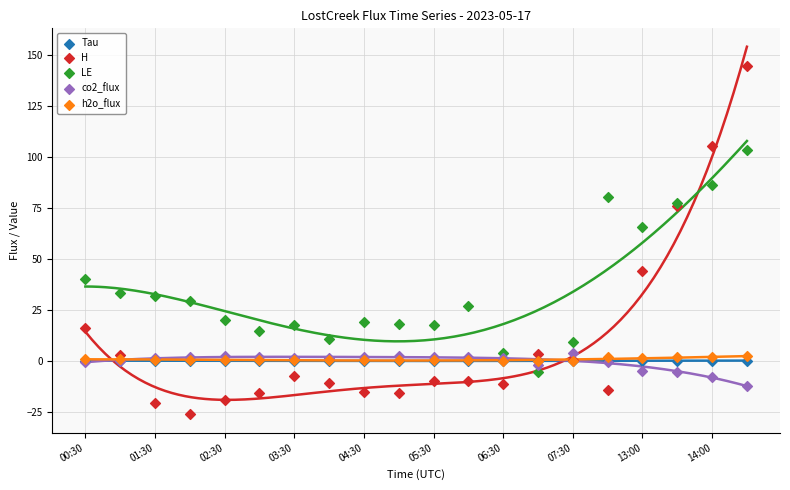

In the H series, what Y value is closest to 59?

44.1